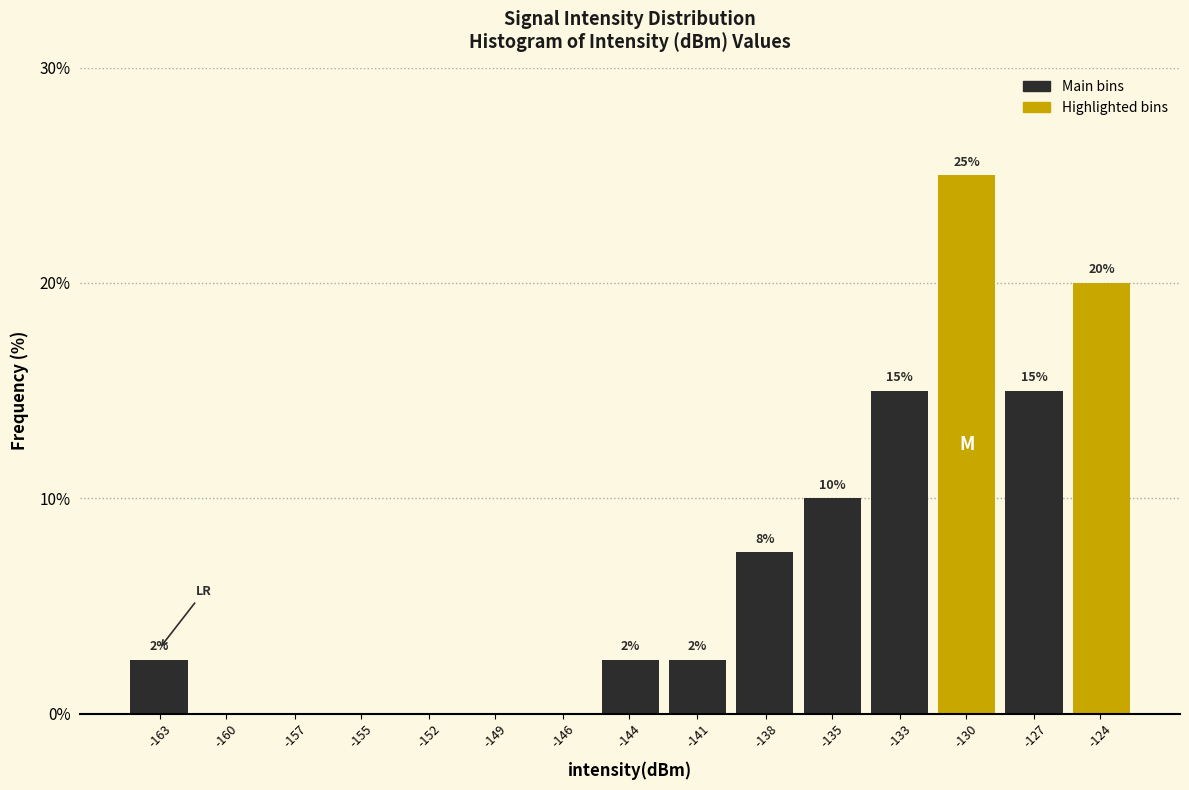

Between -130 and -160, which is larger?

-130